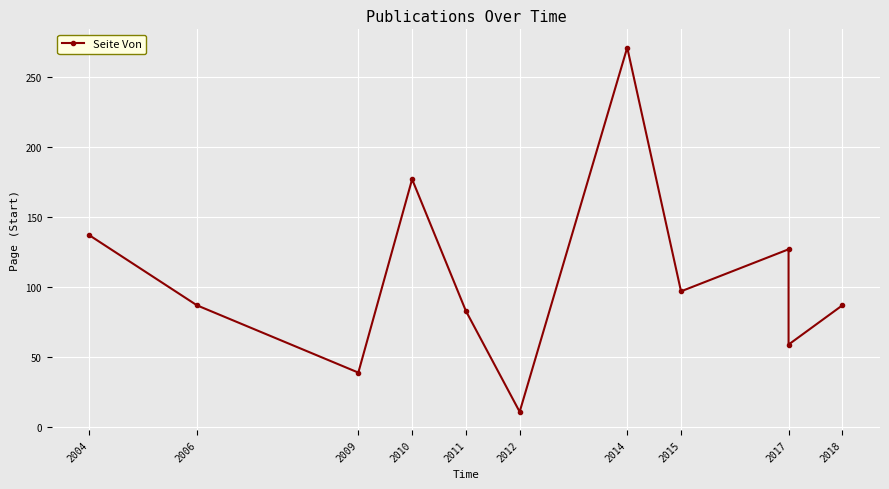

How many lines are shown in the chart?

1